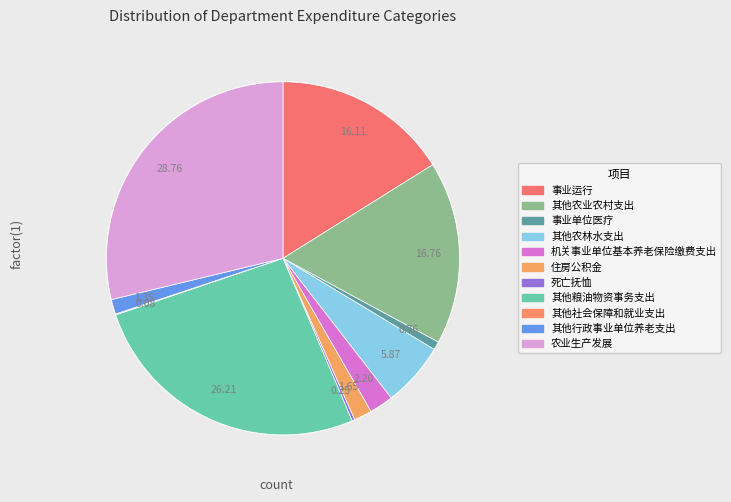

To the nearest percent, what portion does 事业运行 represent?

16%